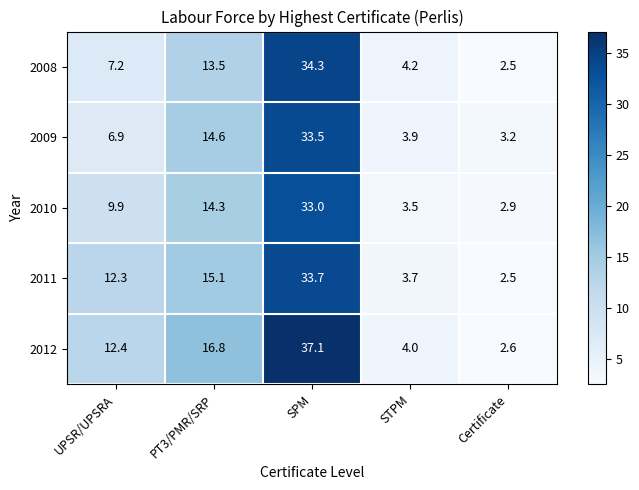

How many values in the 2012 series are below 12?

2